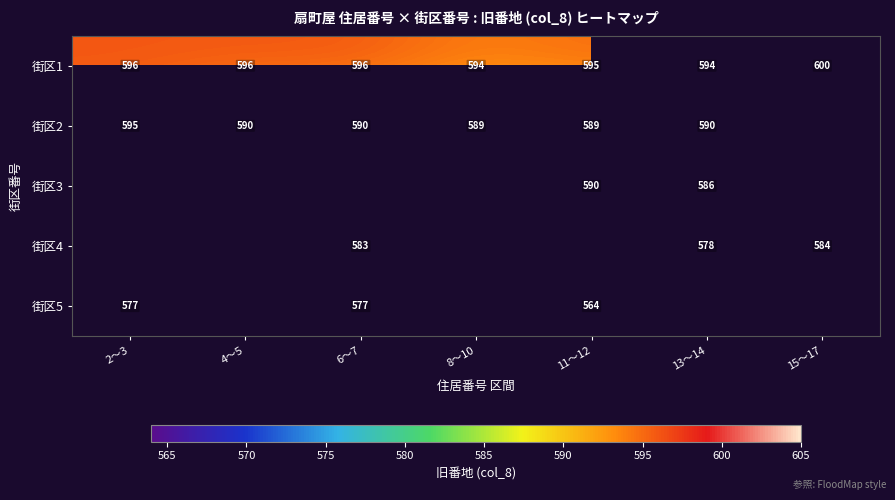

How many series are shown in this chart?

5